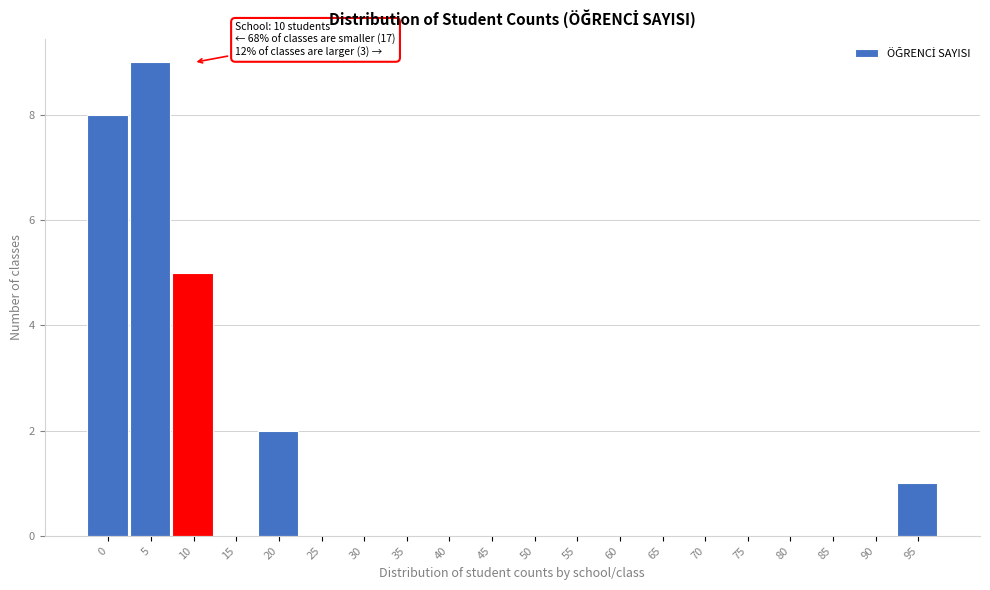

Reading right to left, extract all data points from this chart.

95=1	90=0	85=0	80=0	75=0	70=0	65=0	60=0	55=0	50=0	45=0	40=0	35=0	30=0	25=0	20=2	15=0	10=5	5=9	0=8